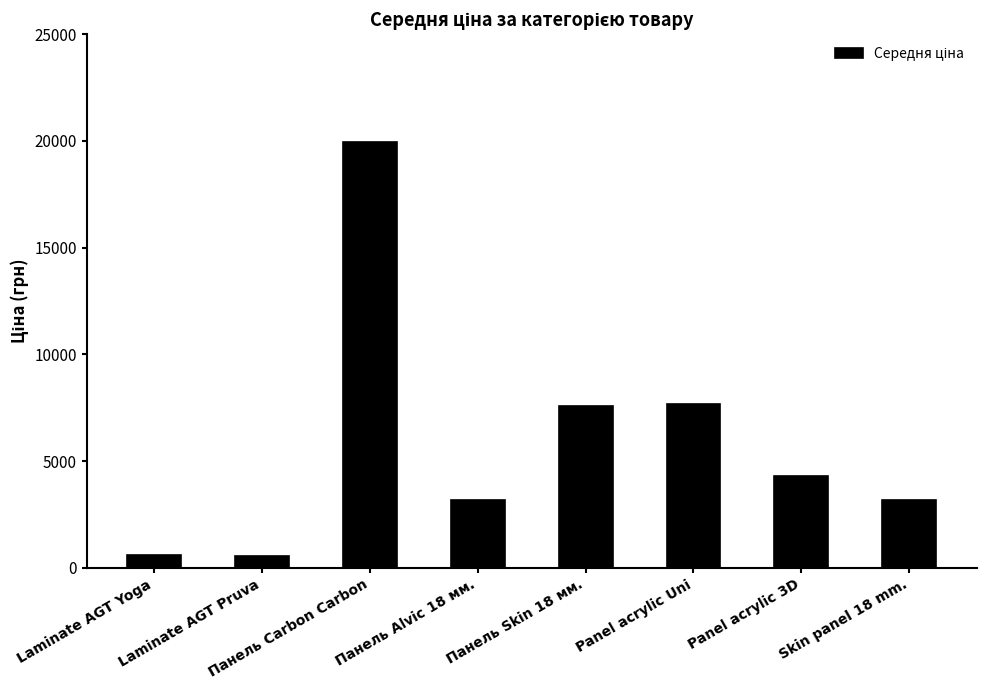

What is the label of the 2nd bar from the right?

Panel acrylic 3D